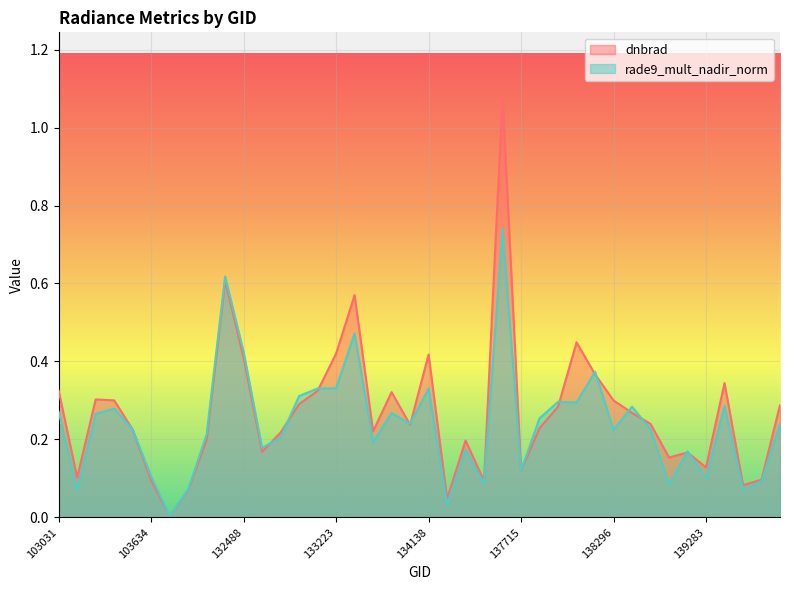

What is the value of the dnbrad point at the 8th from the left?

0.1